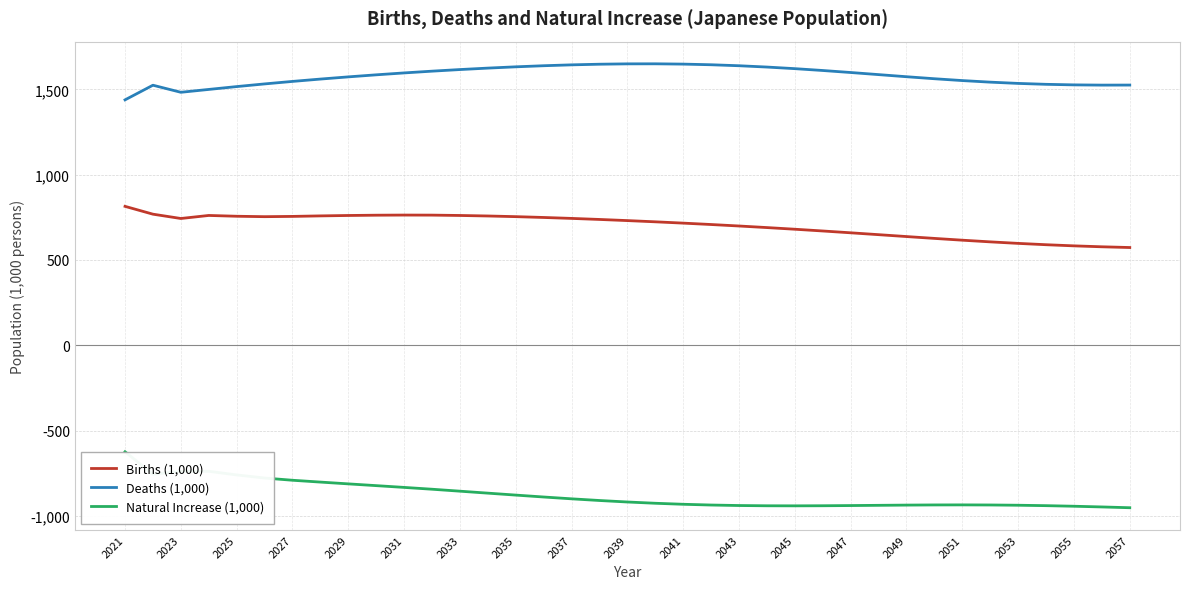

How many values in the Natural Increase (1,000) series exceed -918?

18